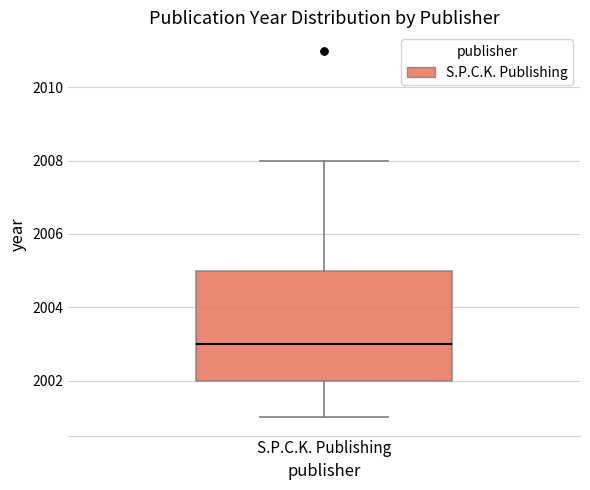

Transcribe this box plot: give where the median line is, the range the box spans, and where the two whiskers end, as read against the y-axis. The values are not printed on the chart, so give them approximately, as read against the axis.

median 2003, box 2002 to 2005, whiskers 2001 to 2008